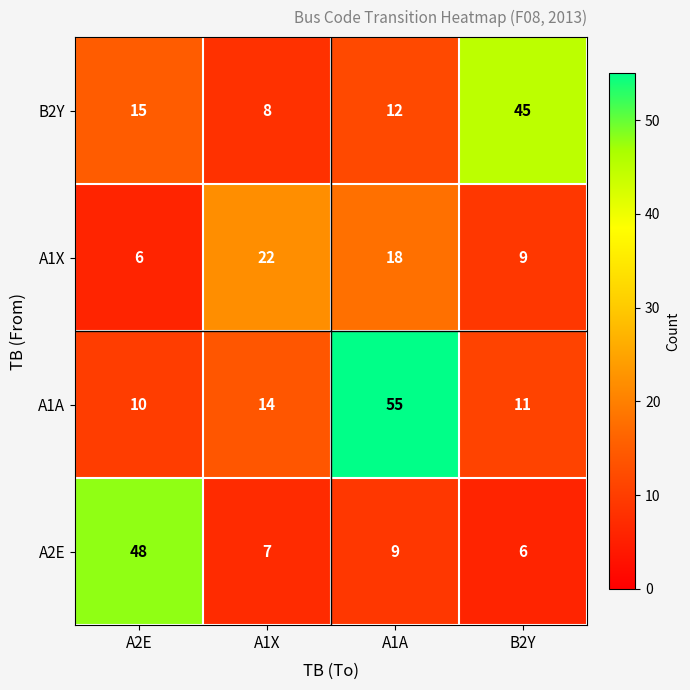

Reading left to right, transcribe all the data shown in this chart.

B2Y: 15	8	12	45
A1X: 6	22	18	9
A1A: 10	14	55	11
A2E: 48	7	9	6